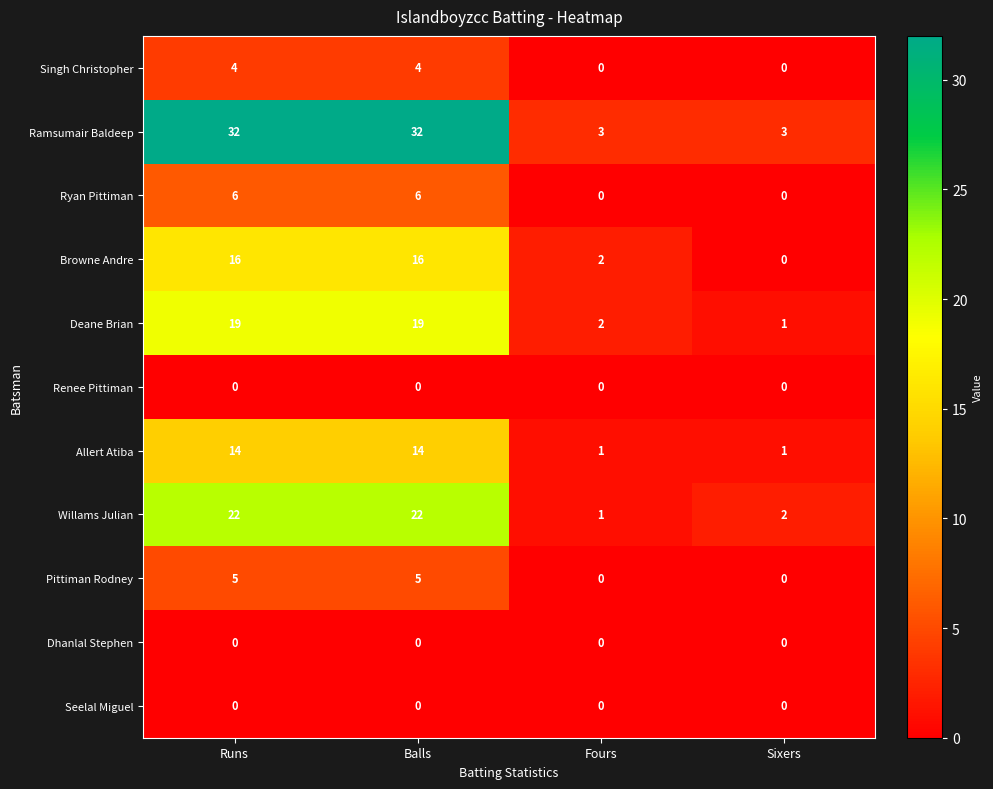

At how many categories does at least one series exceed 24?

2